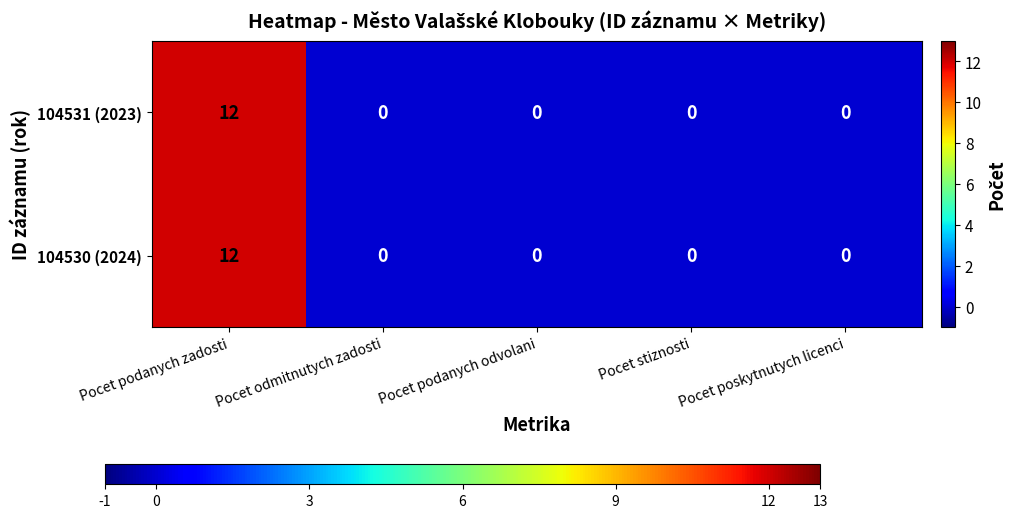

At which category does the chart reach its peak across all series?

Pocet podanych zadosti